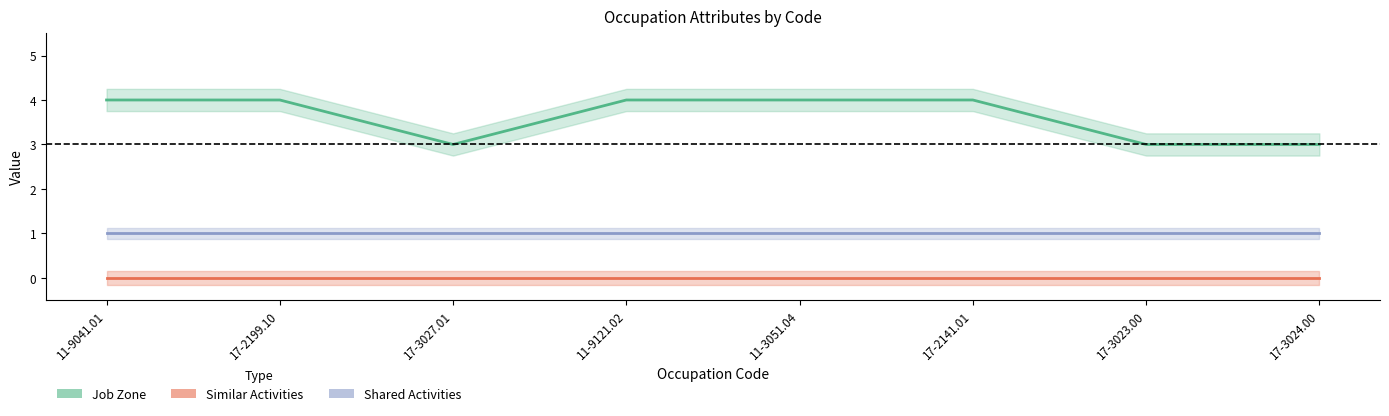

Reading left to right, what are all the values shown in this chart?

Job Zone: 4	4	3	4	4	4	3	3
Similar Activities: 0	0	0	0	0	0	0	0
Shared Activities: 1	1	1	1	1	1	1	1